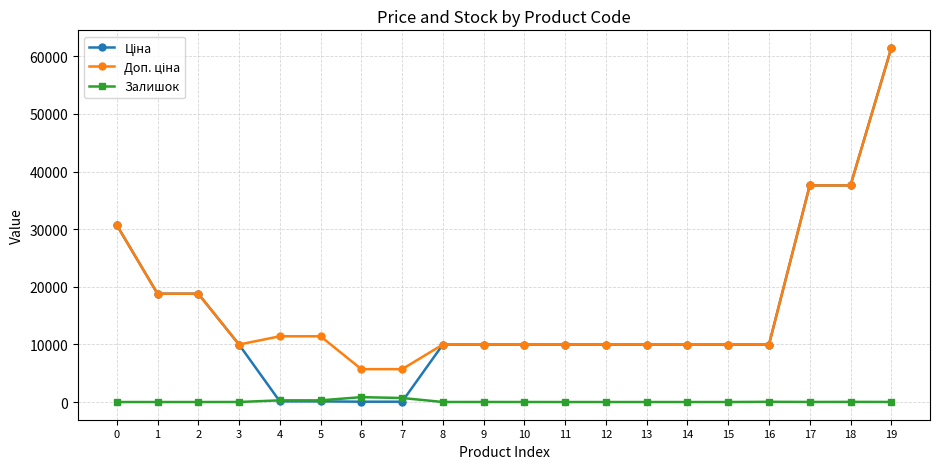

At which category is the sum across all series the highest?

19